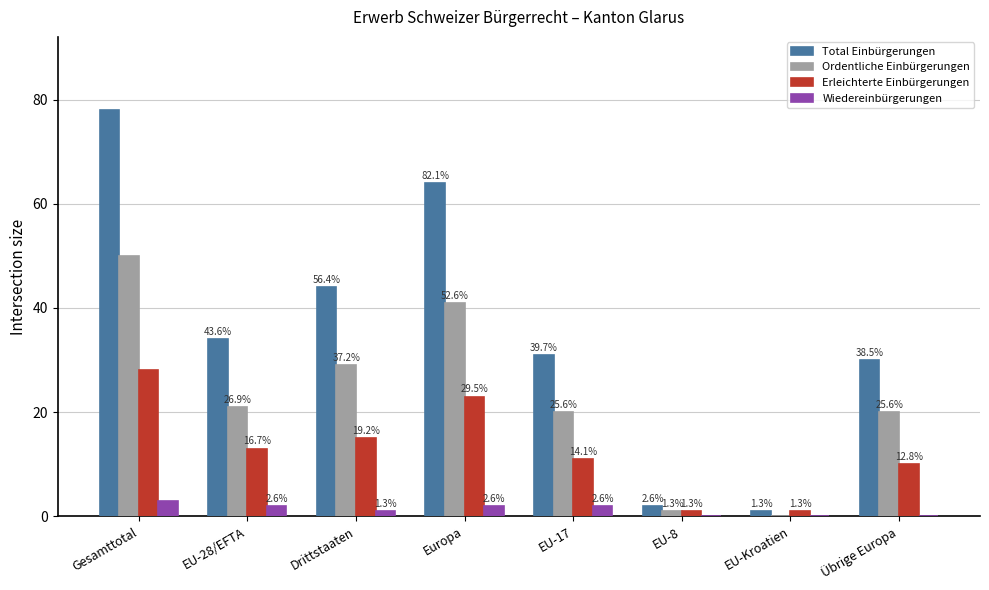

What is the difference between the Erleichterte Einbürgerungen values at EU-28/EFTA and EU-8?

12